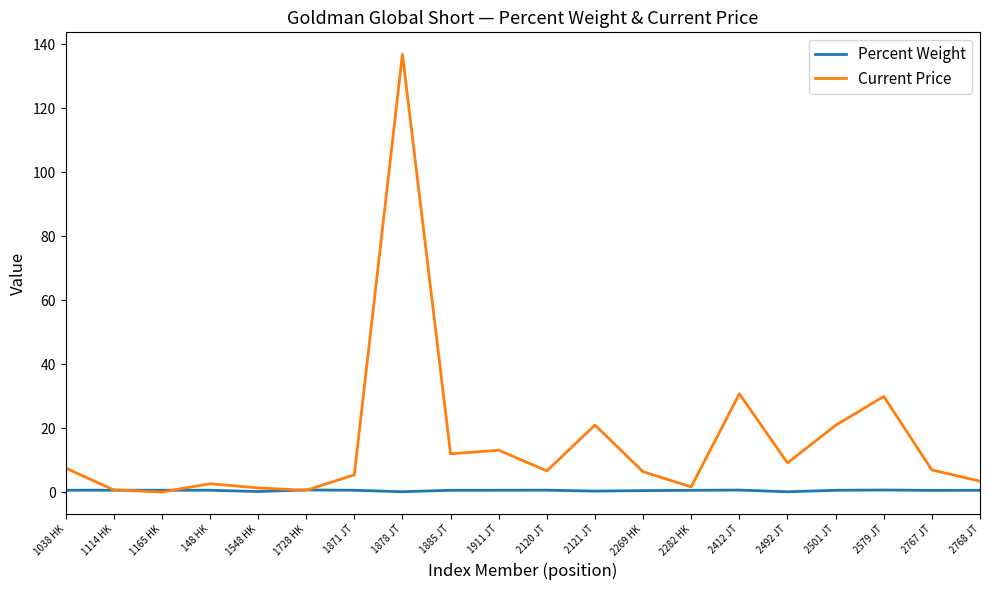

What is the maximum value for Percent Weight?

0.7